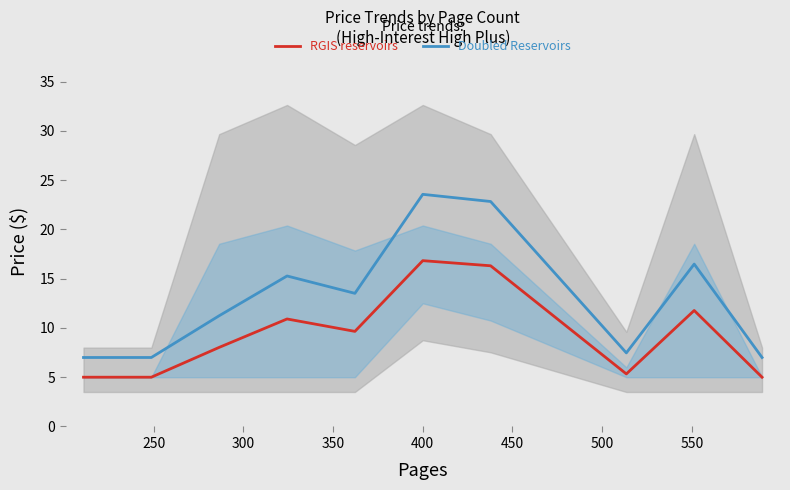

How many distinct data groups are displayed?

2